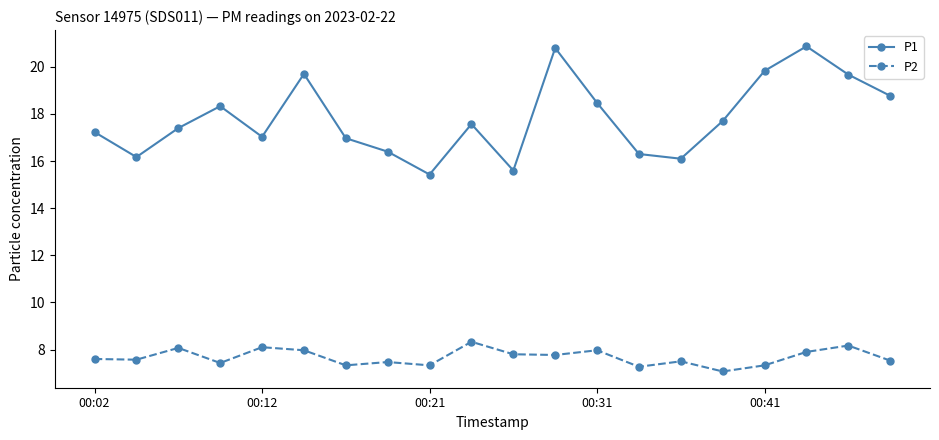

What is the difference between the maximum and minimum values in the P2 series?

1.3